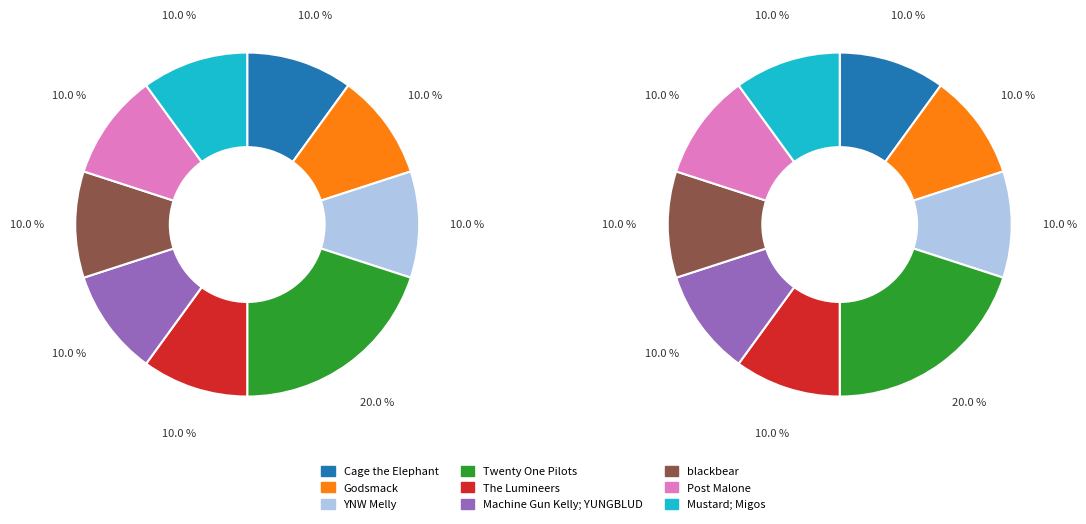

How many slices are in this pie chart?

9